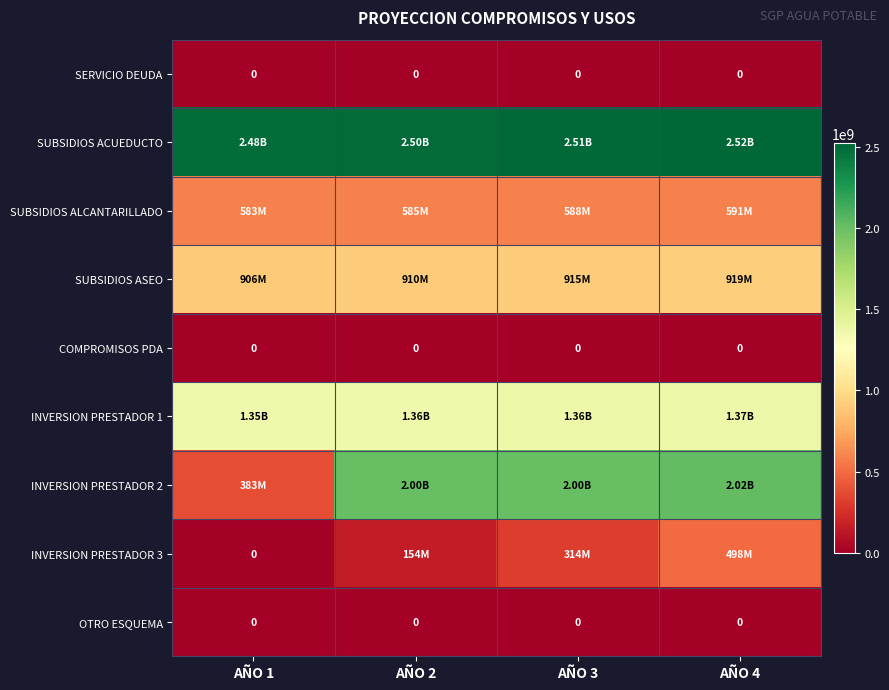

Which category has the lowest value in the SUBSIDIOS ACUEDUCTO series?

AÑO 1